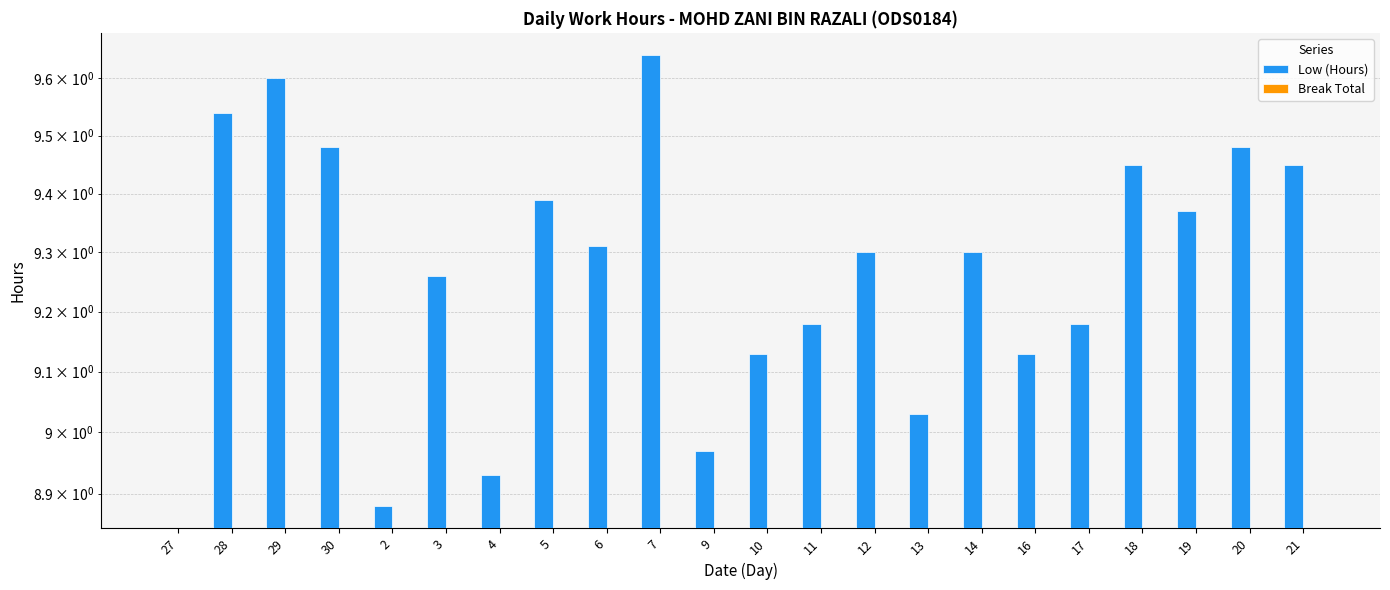

At which category is the sum across all series the highest?

7